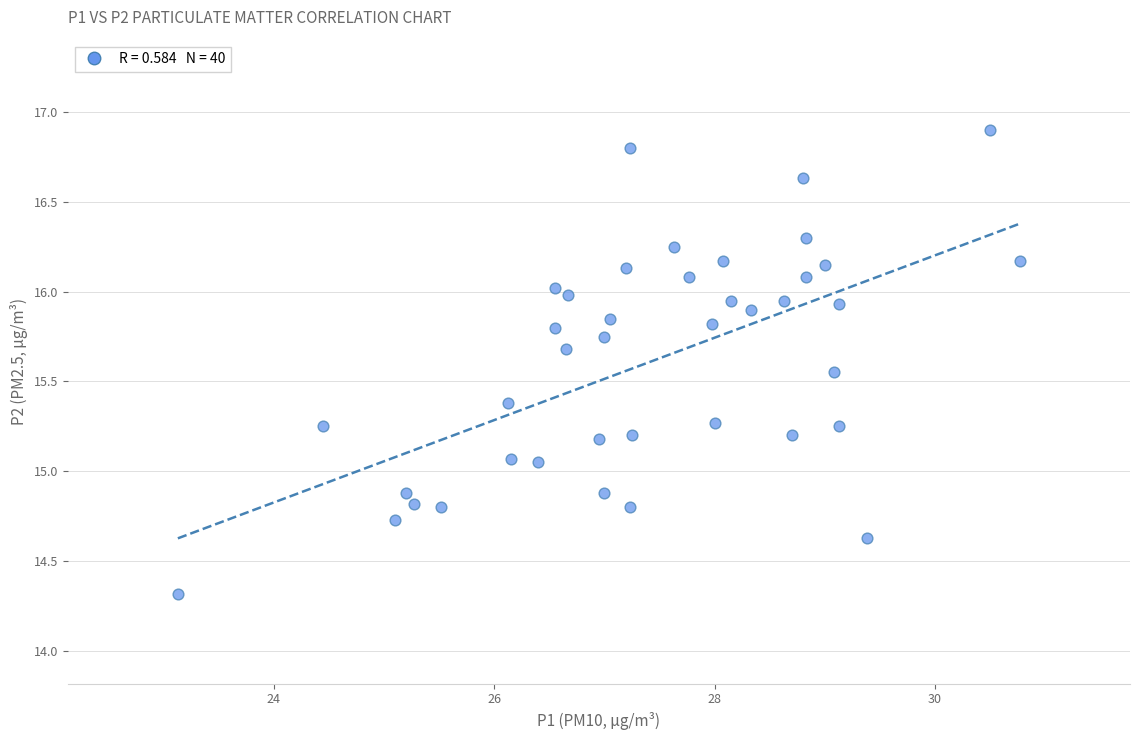

What is the range of Y values (max minus min)?

2.6